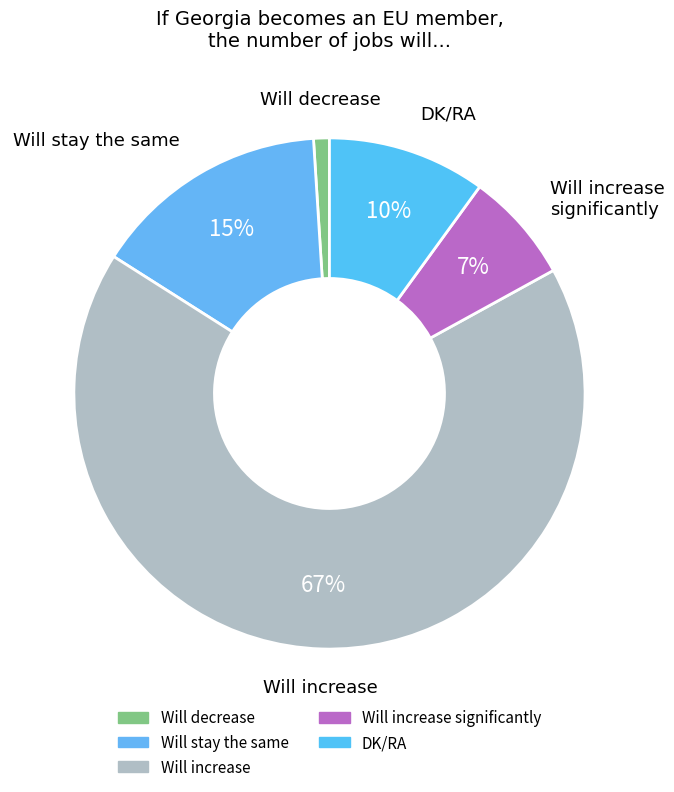

Does any single category account for the majority?

Yes